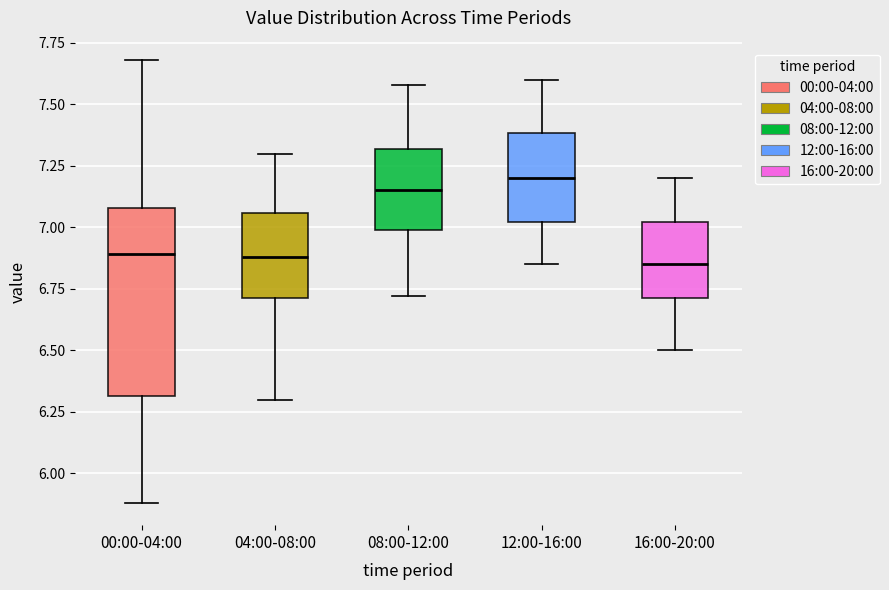

Where does the median line of the box for 00:00-04:00 sit on the y-axis? The values are not printed on the chart, so give them approximately, as read against the axis.

6.90